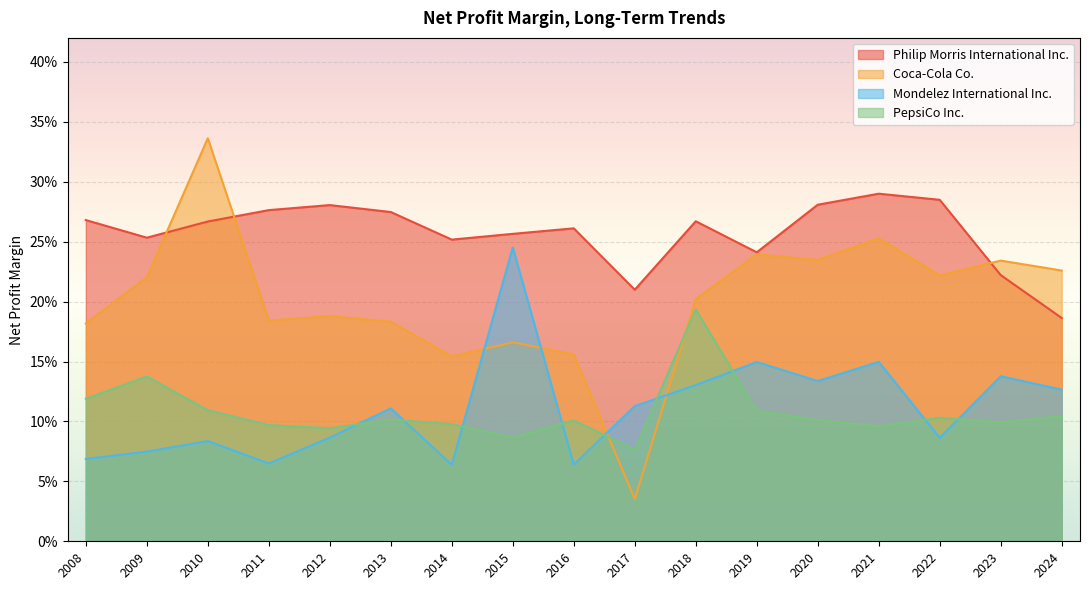

Which series changed the most between 2016 and 2018?

PepsiCo Inc.